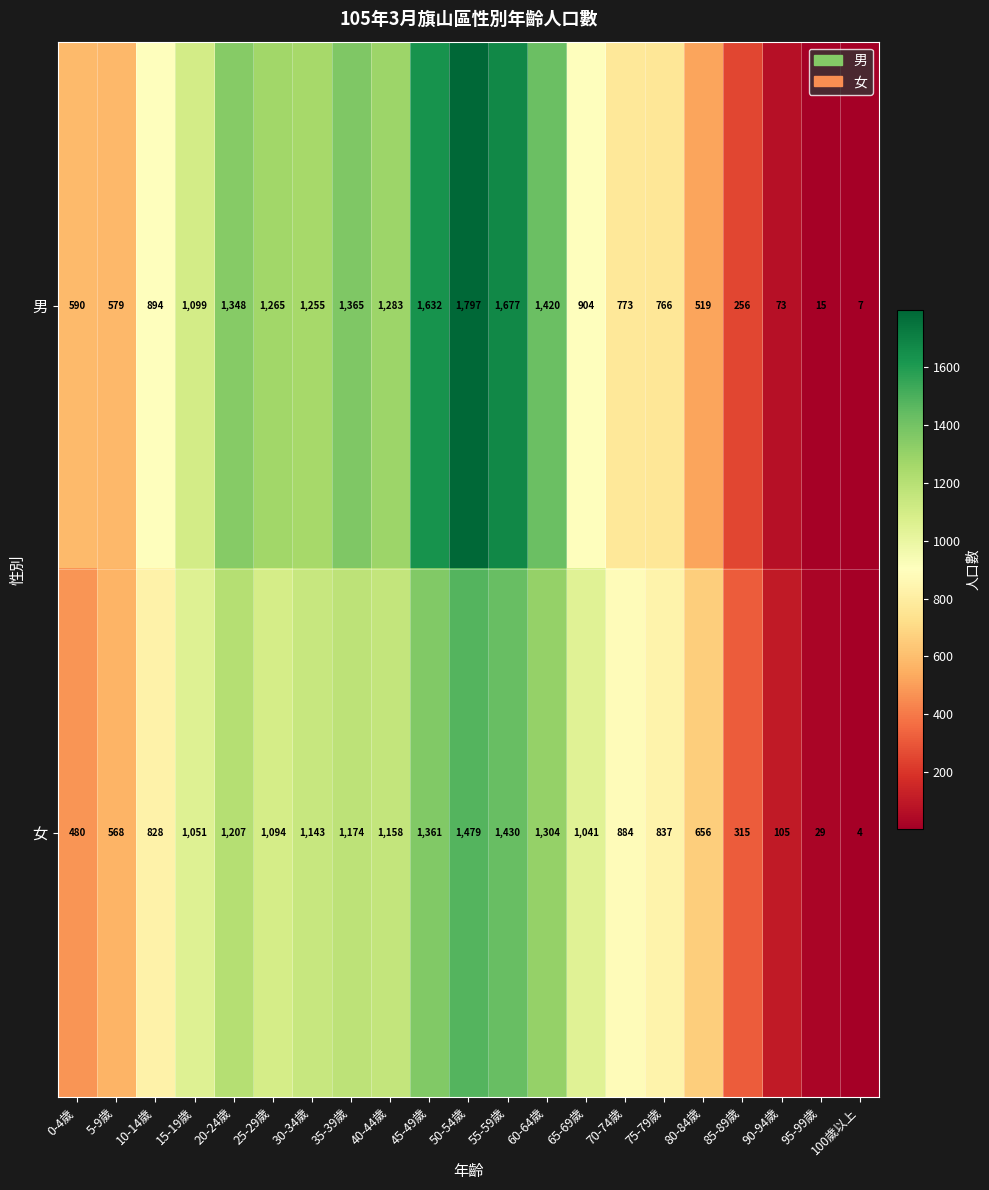

Which series has the largest range (max minus min)?

男